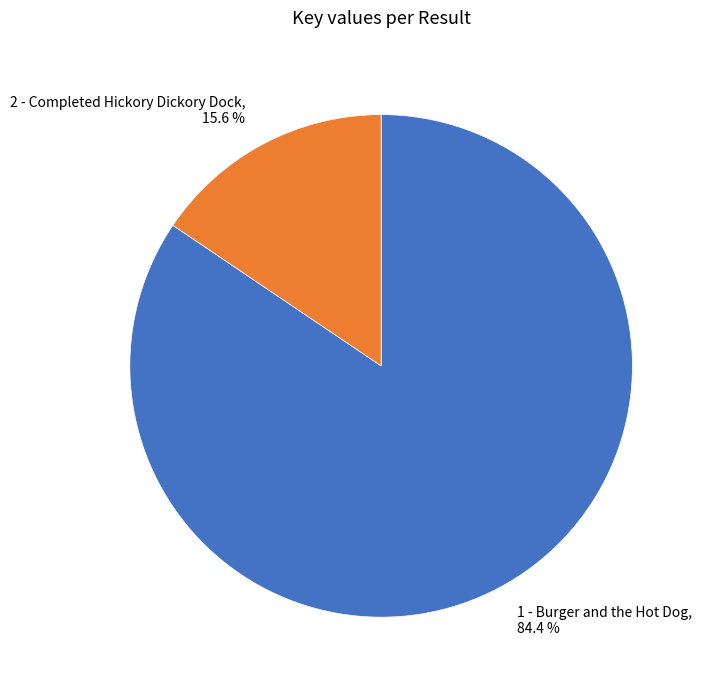

What percentage do 1 - Burger and the Hot Dog and 2 - Completed Hickory Dickory Dock together represent?

100.0%